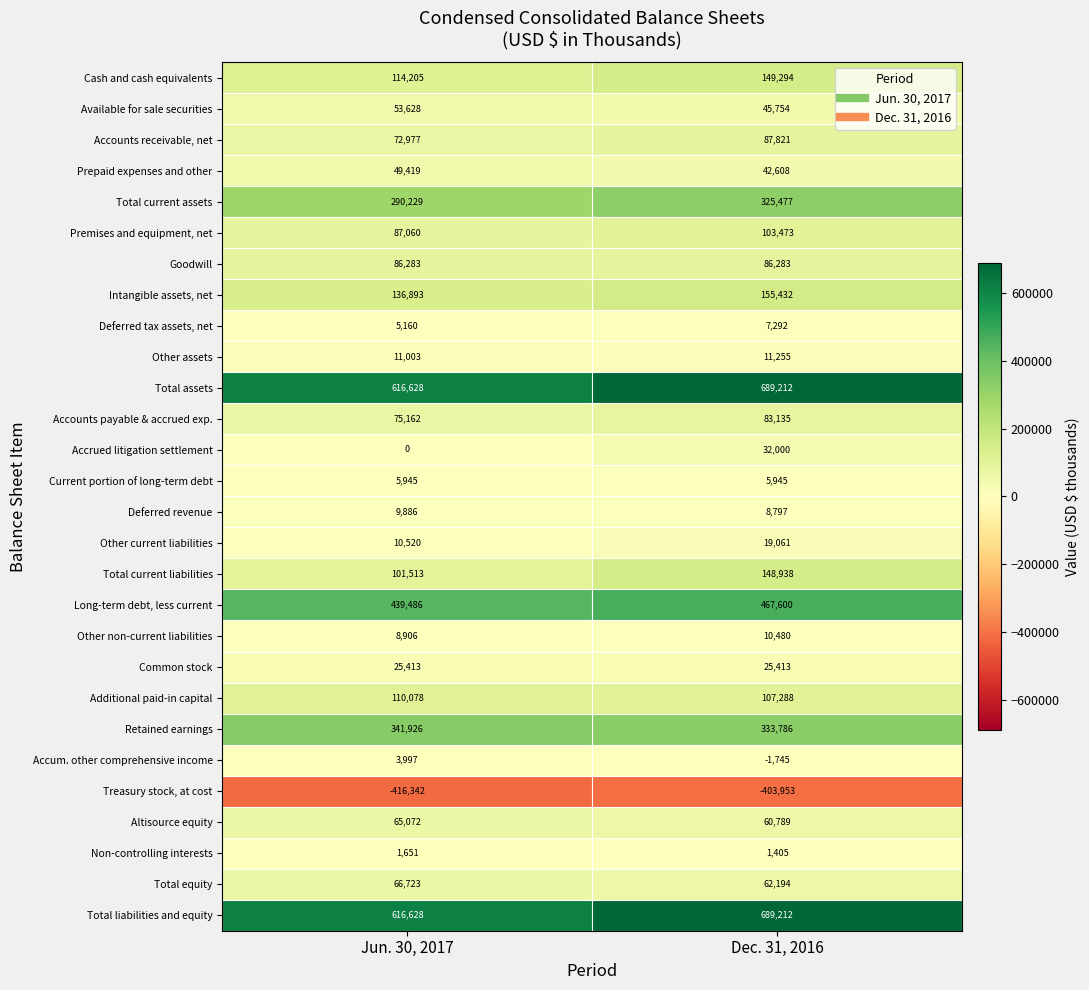

What value does the Cash and cash equivalents series have at Dec. 31, 2016, to the nearest 10?

149290